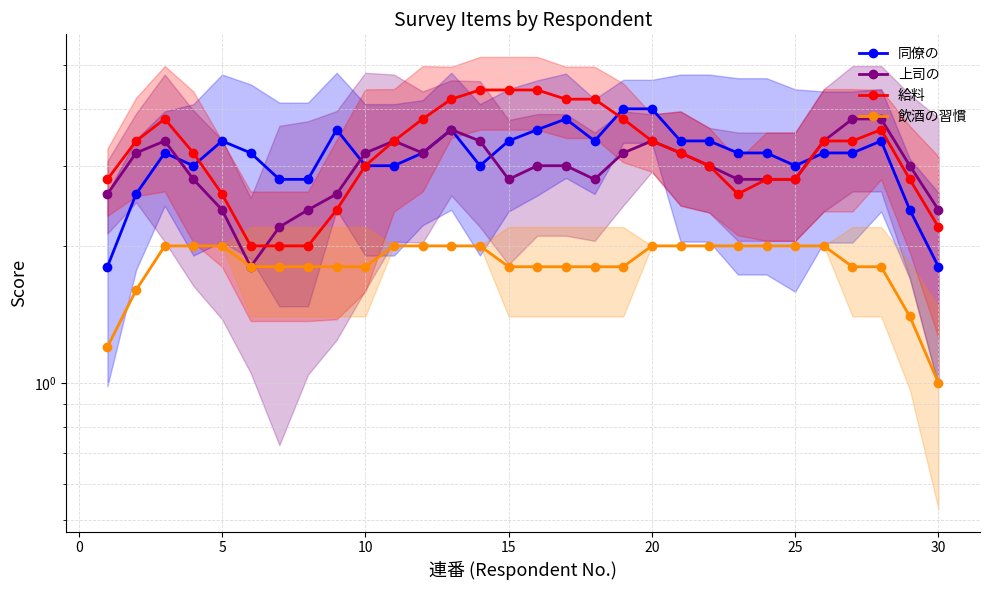

List the series in order of their peak value, highest first.

給料, 同僚の, 上司の, 飲酒の習慣